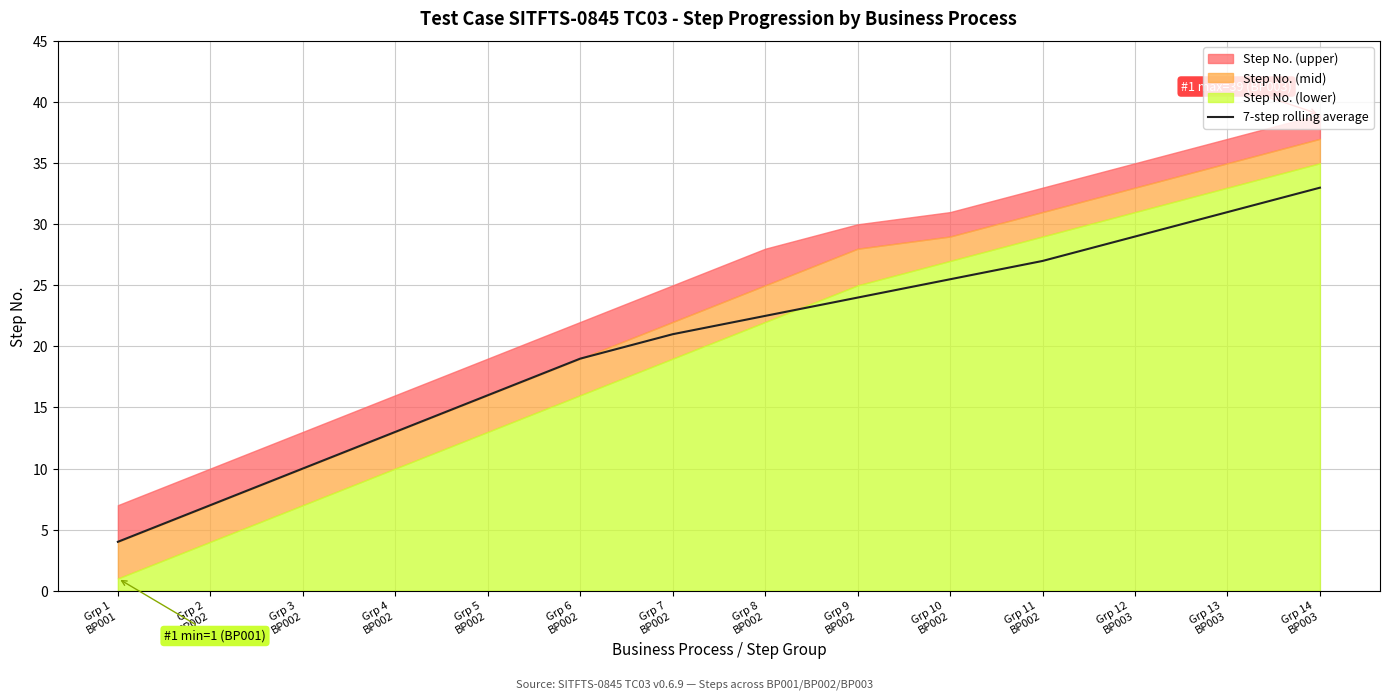

Where is the data nearest to the value 18?

Grp 6
BP002